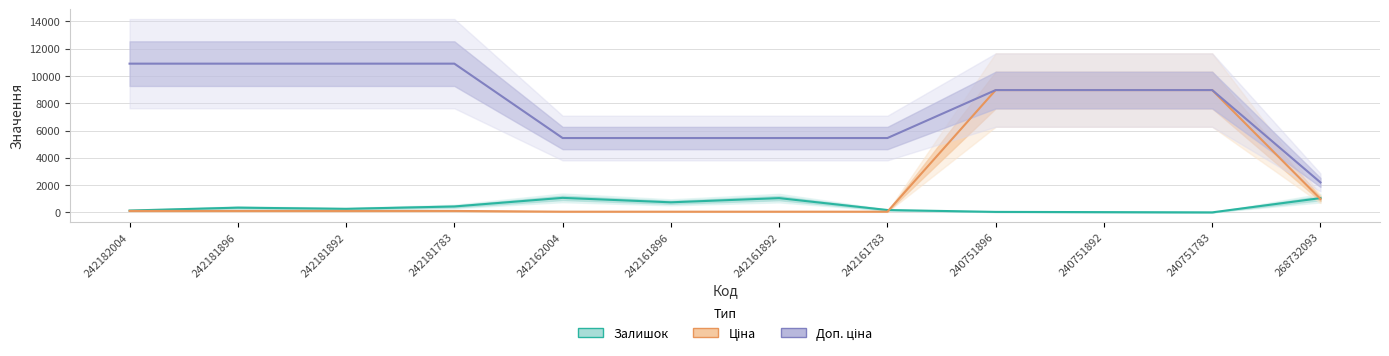

What position from the right is 240751783?

2